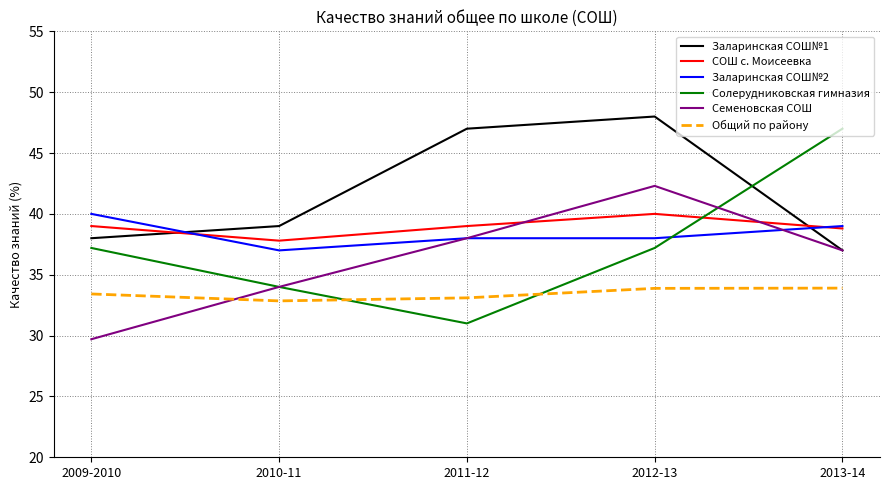

What position from the left is 2013-14?

5